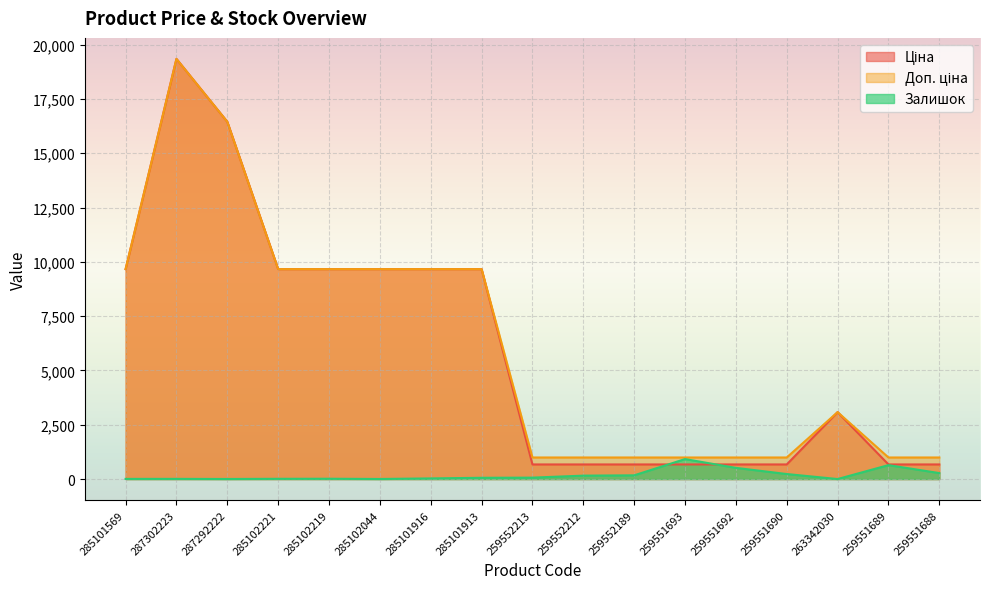

True or false: Доп. ціна has more than 0 interior local peaks.

True